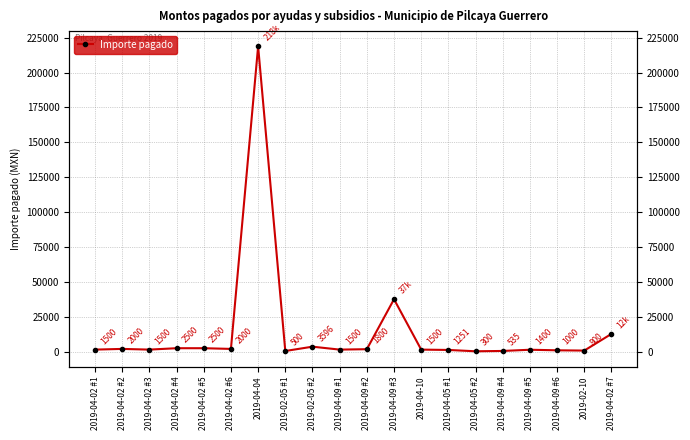

Where does the data first go above 1500?

2019-04-02 #2